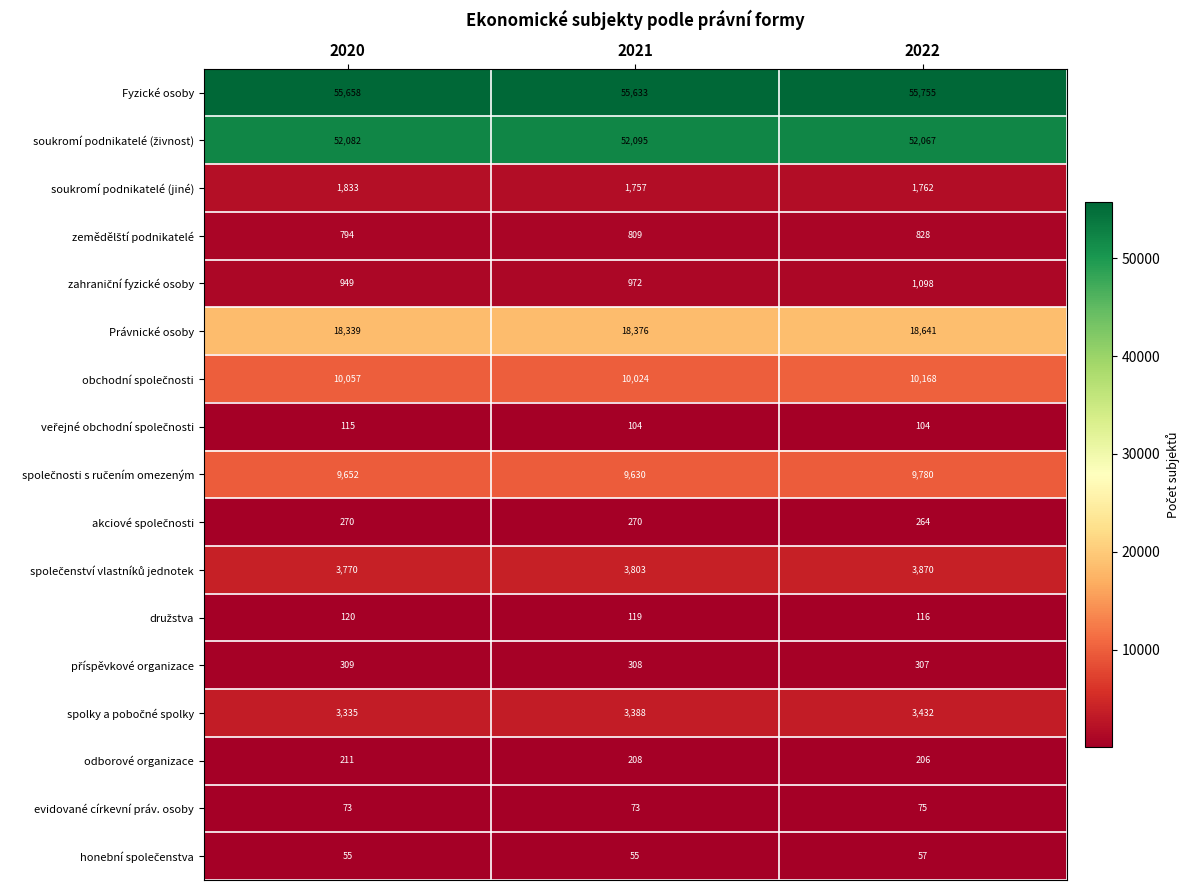

The value of soukromí podnikatelé (jiné) at 2022 is 1762. True or false?

True